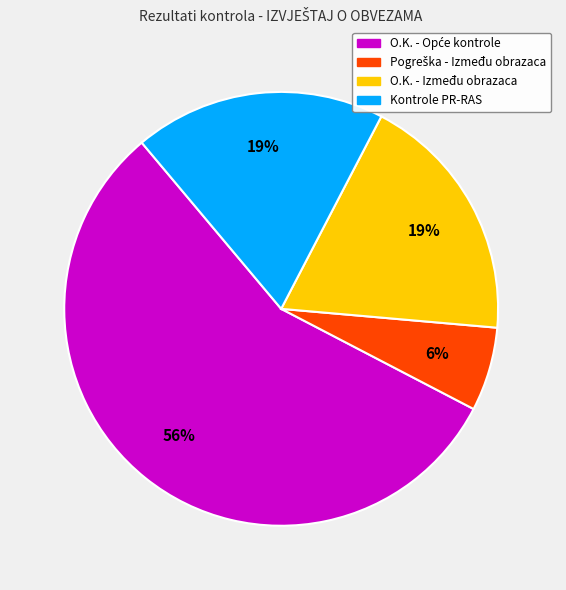

To the nearest percent, what is the difference between the largest and smallest slice percentages?

50%